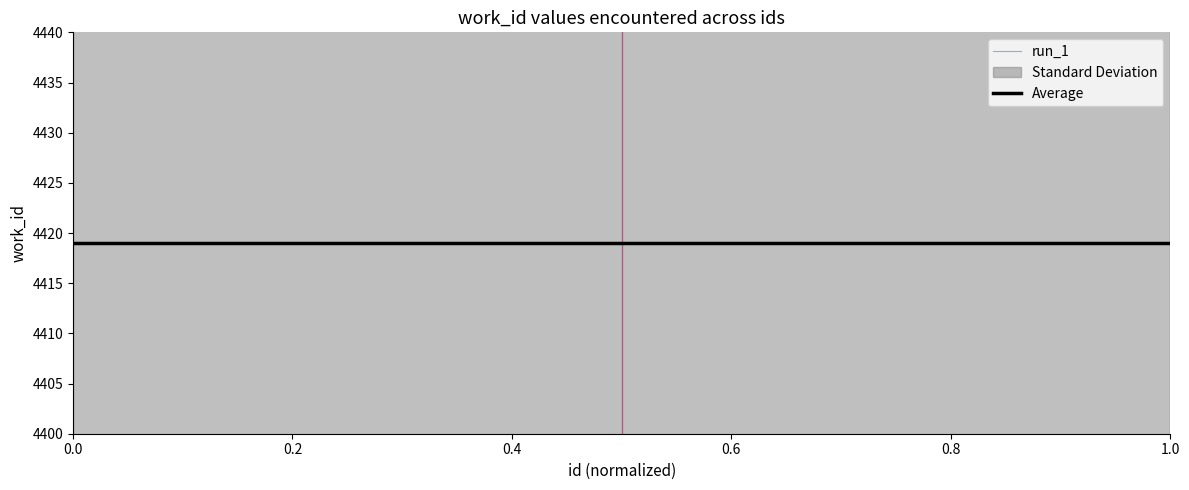

Is this an area chart (filled region under the line)?

No